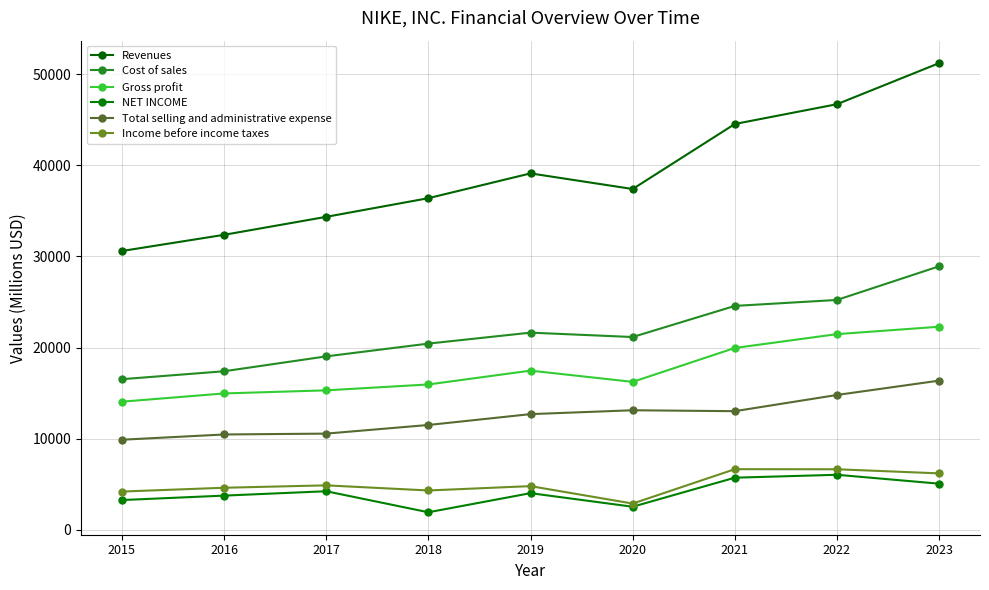

How many distinct data groups are displayed?

6